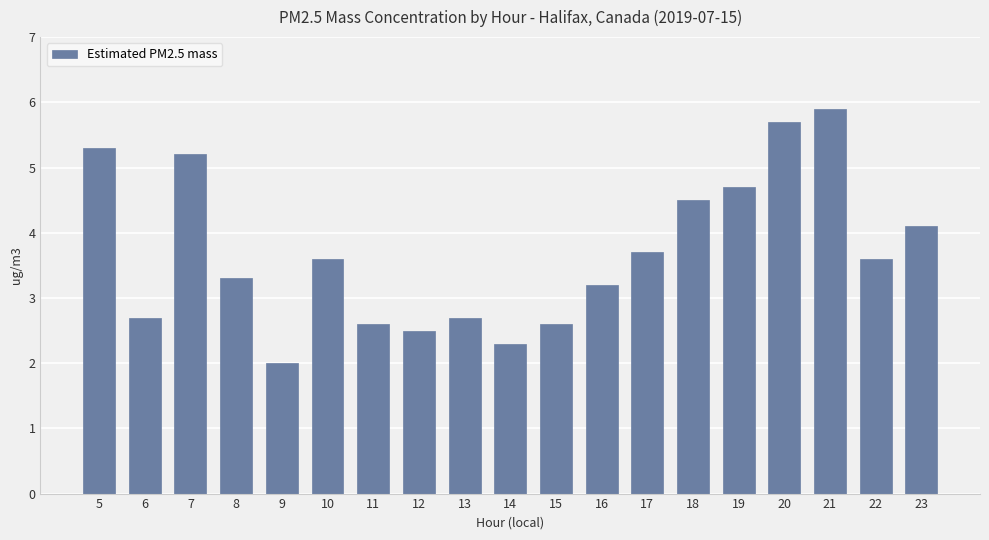

What value does the data have at 17?

3.7